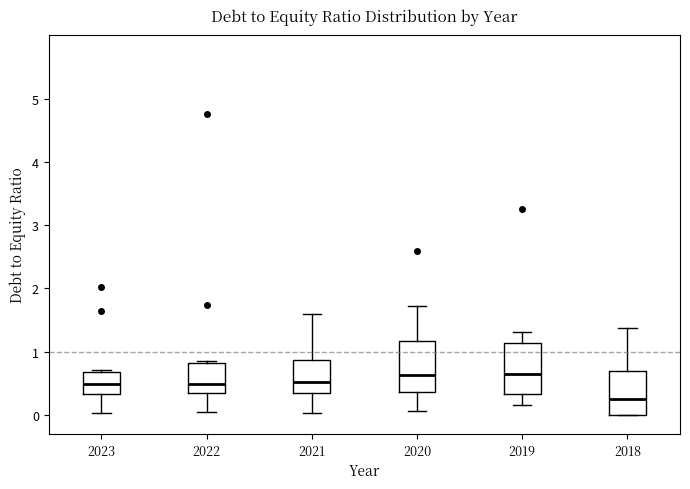

Reading left to right, read every box against the y-axis: the position of its median line, the range the box covers, and the ends of its whiskers. The values are not printed on the chart, so give them approximately, as read against the axis.

2023: median 0.5, box 0.3 to 0.7, whiskers 0.0 to 0.7 (just above the box's upper edge)
2022: median 0.5, box 0.4 to 0.8, whiskers 0.1 to 0.9
2021: median 0.5, box 0.3 to 0.9, whiskers 0.0 to 1.6
2020: median 0.6, box 0.4 to 1.2, whiskers 0.1 to 1.7
2019: median 0.7, box 0.3 to 1.1, whiskers 0.2 to 1.3
2018: median 0.3, box 0.0 to 0.7, whiskers 0.0 to 1.4